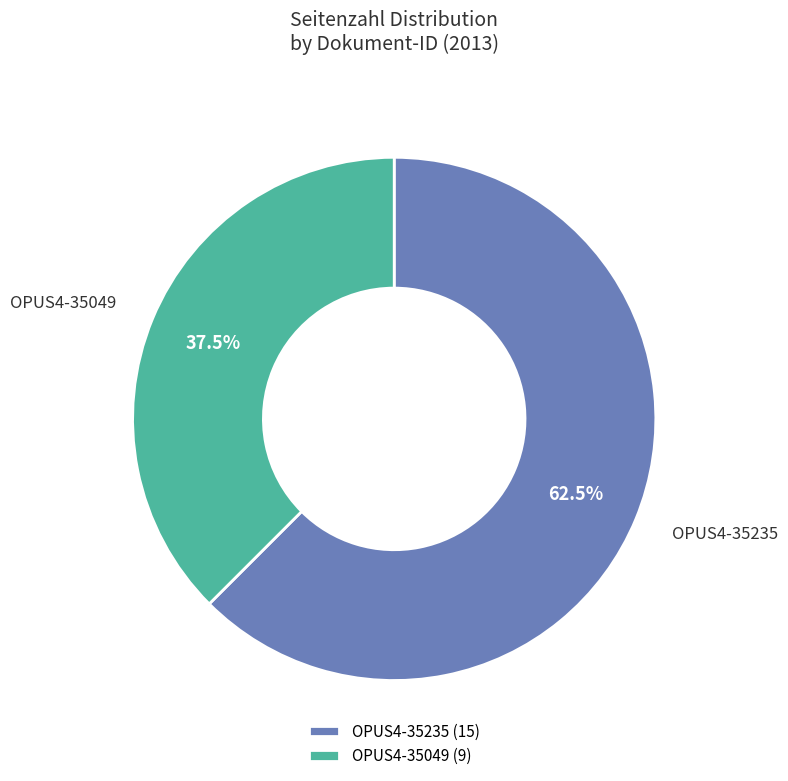

Approximately how many times larger is the value at OPUS4-35235 compared to OPUS4-35049?

1.7